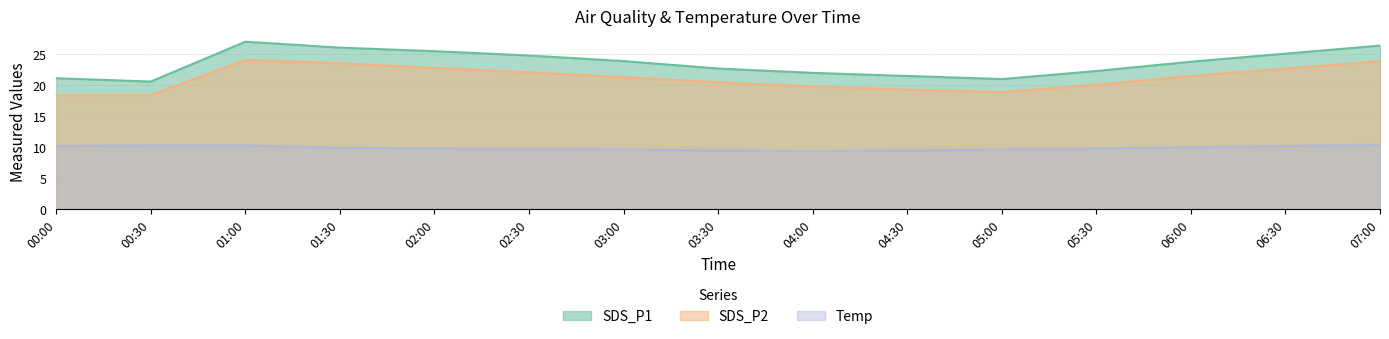

What is the difference between the maximum and minimum values in the SDS_P2 series?

5.7